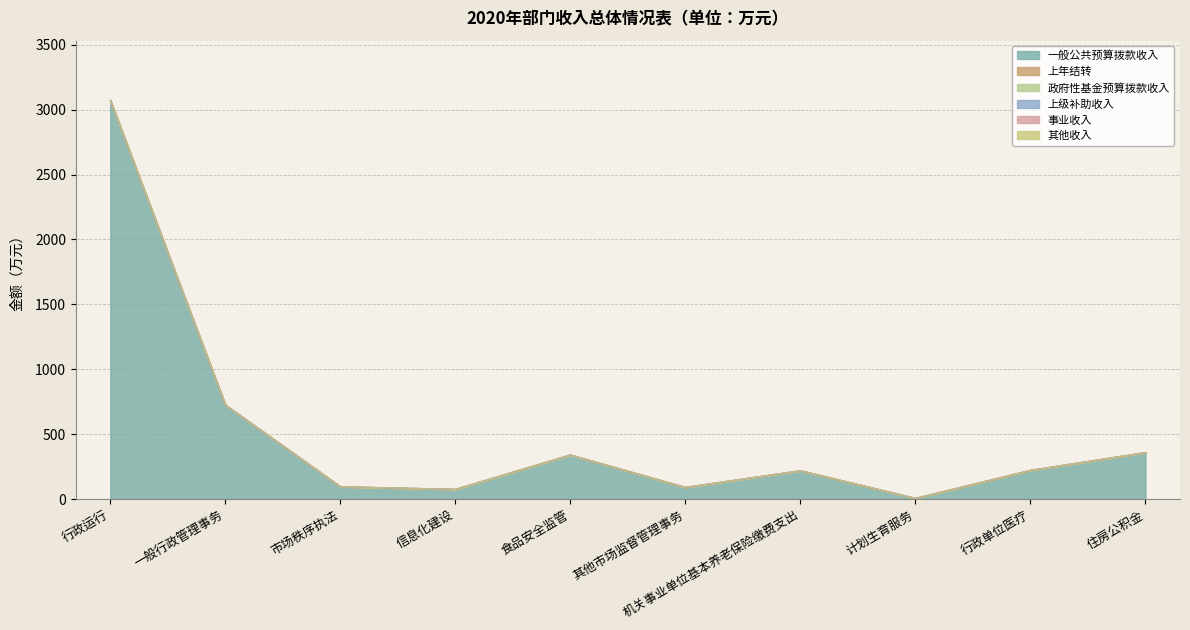

True or false: 事业收入 and 政府性基金预算拨款收入 intersect in this chart.

False